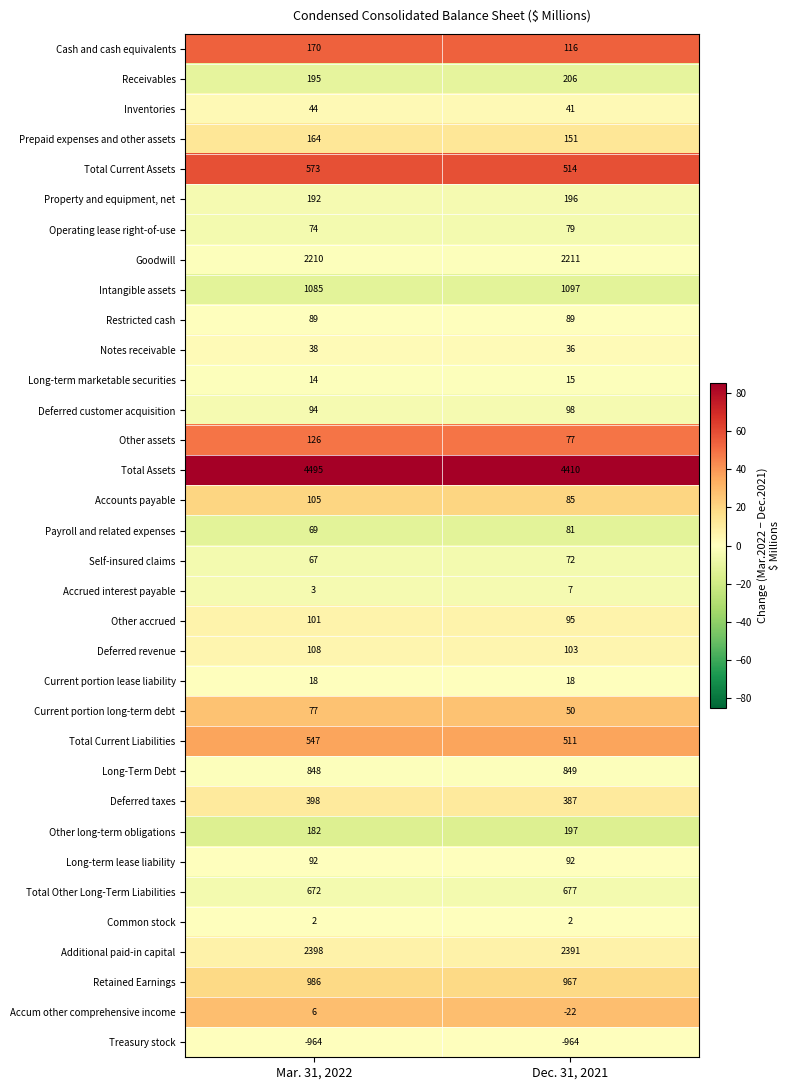

What is the difference between the highest and lowest values at Dec. 31, 2021?

5374